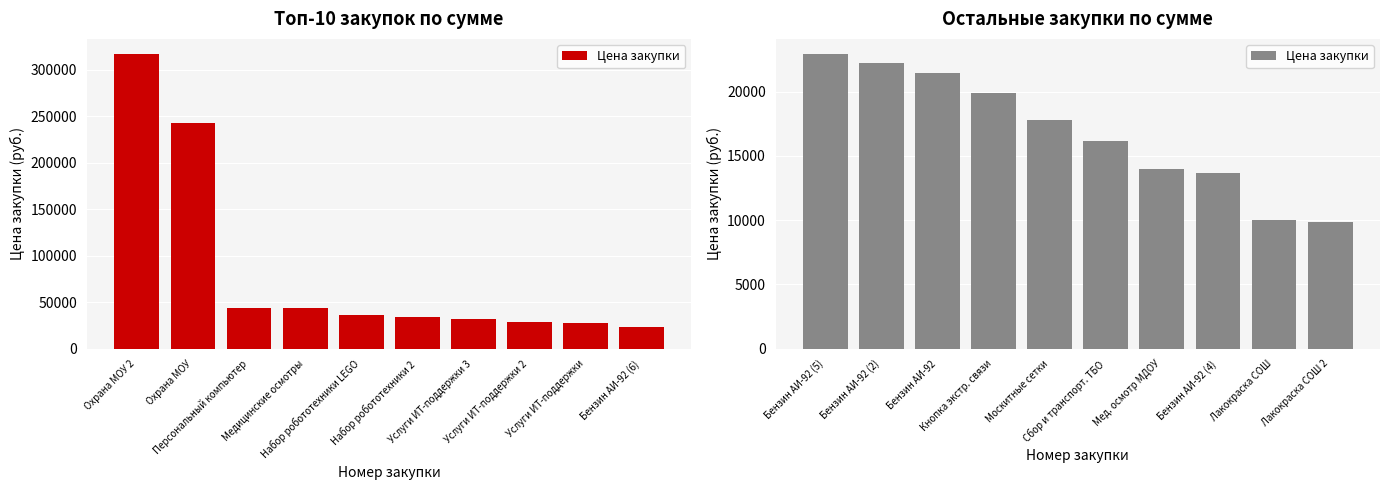

What is the change in value from Бензин АИ-92 (4) to Лакокраска СОШ 2?

-3763.6